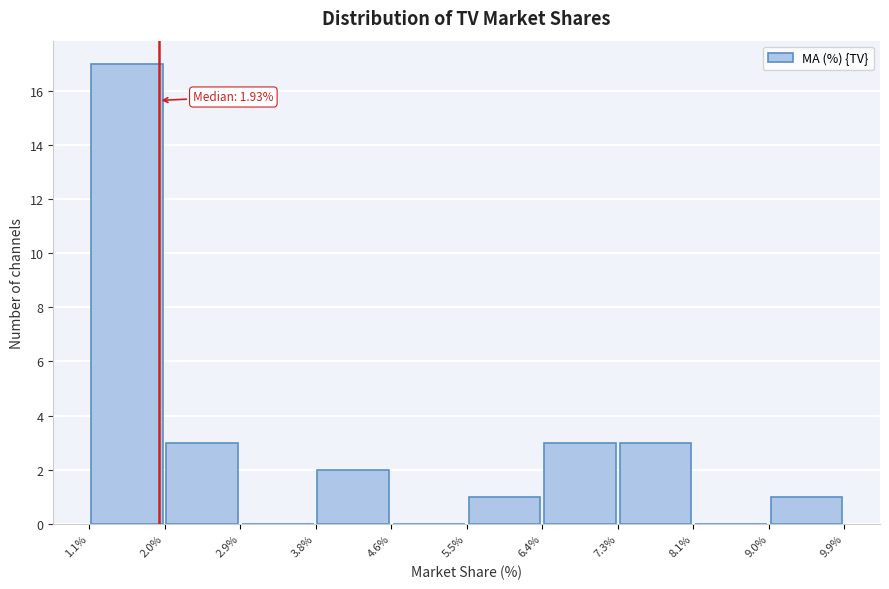

Which range on the x-axis has the tallest bar?

1.1% to 2.0%